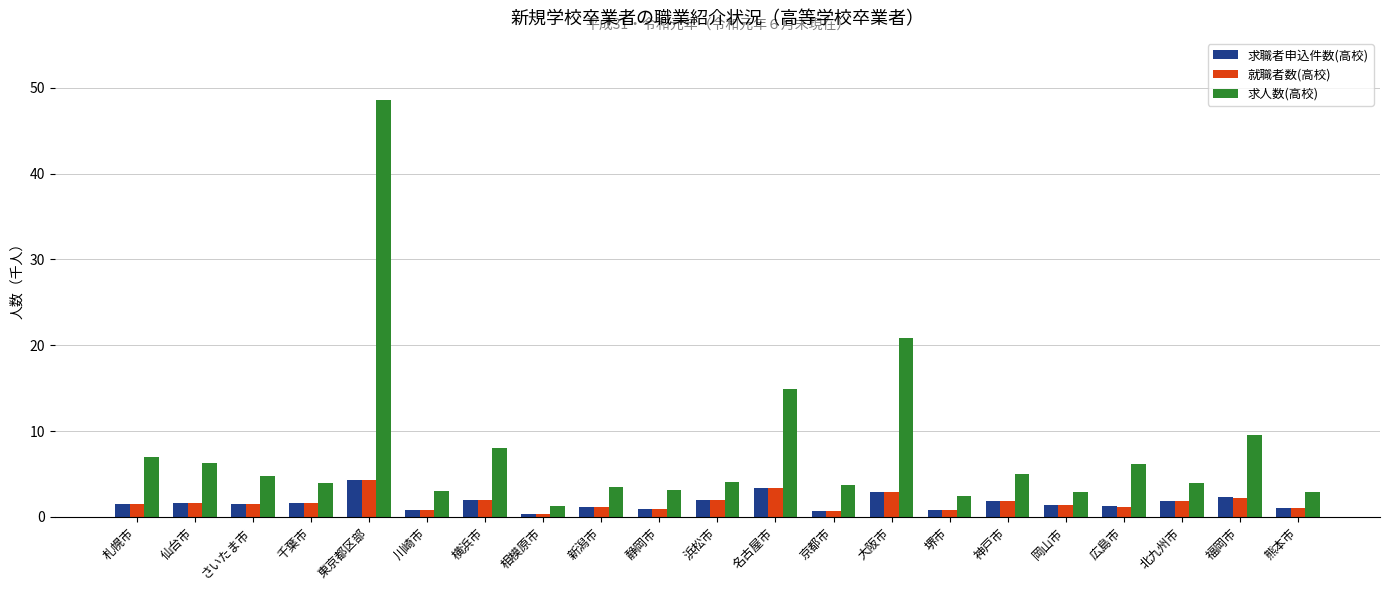

How many series are shown in this chart?

3